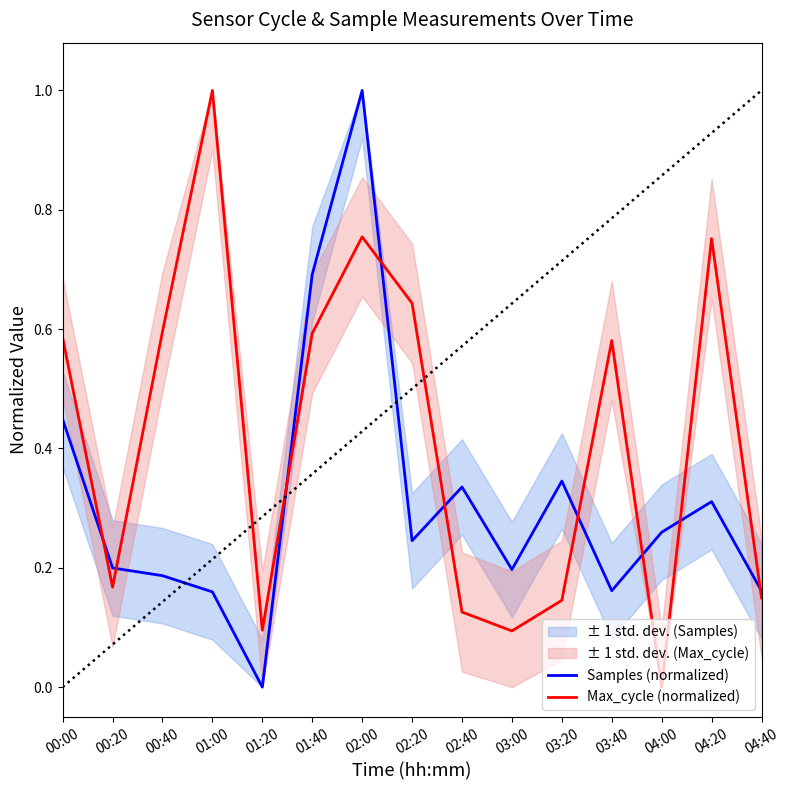

Which series has the largest range (max minus min)?

Samples (normalized)